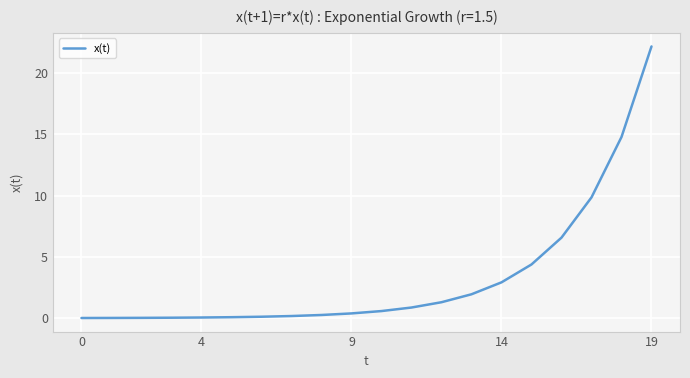

What is the greatest value displayed?

22.2